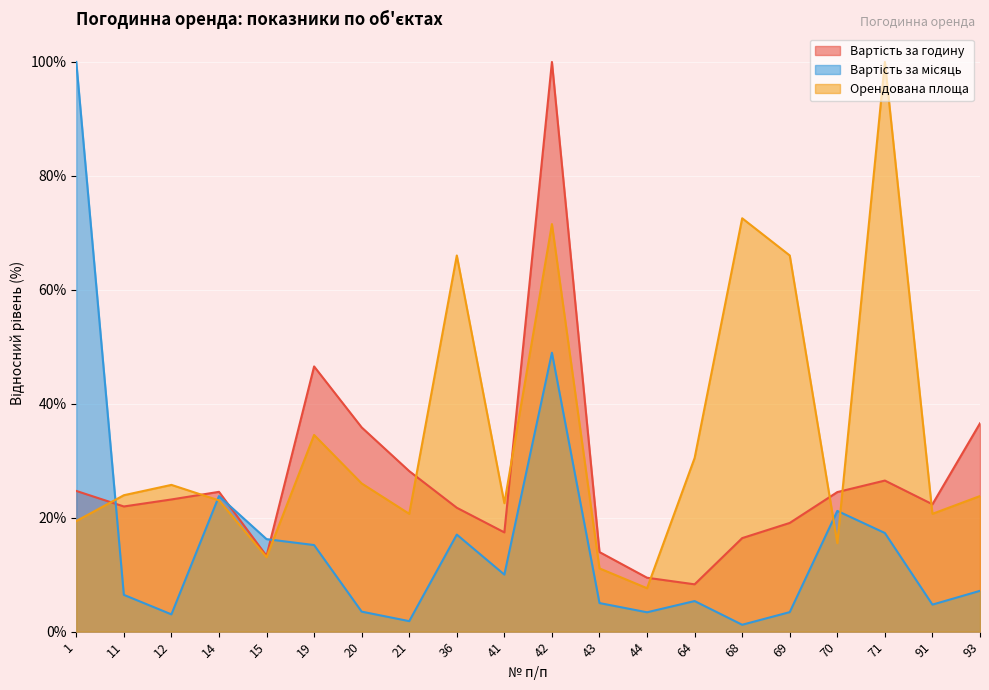

What are all the series names shown in the legend?

Вартість за годину, Вартість за місяць, Орендована площа